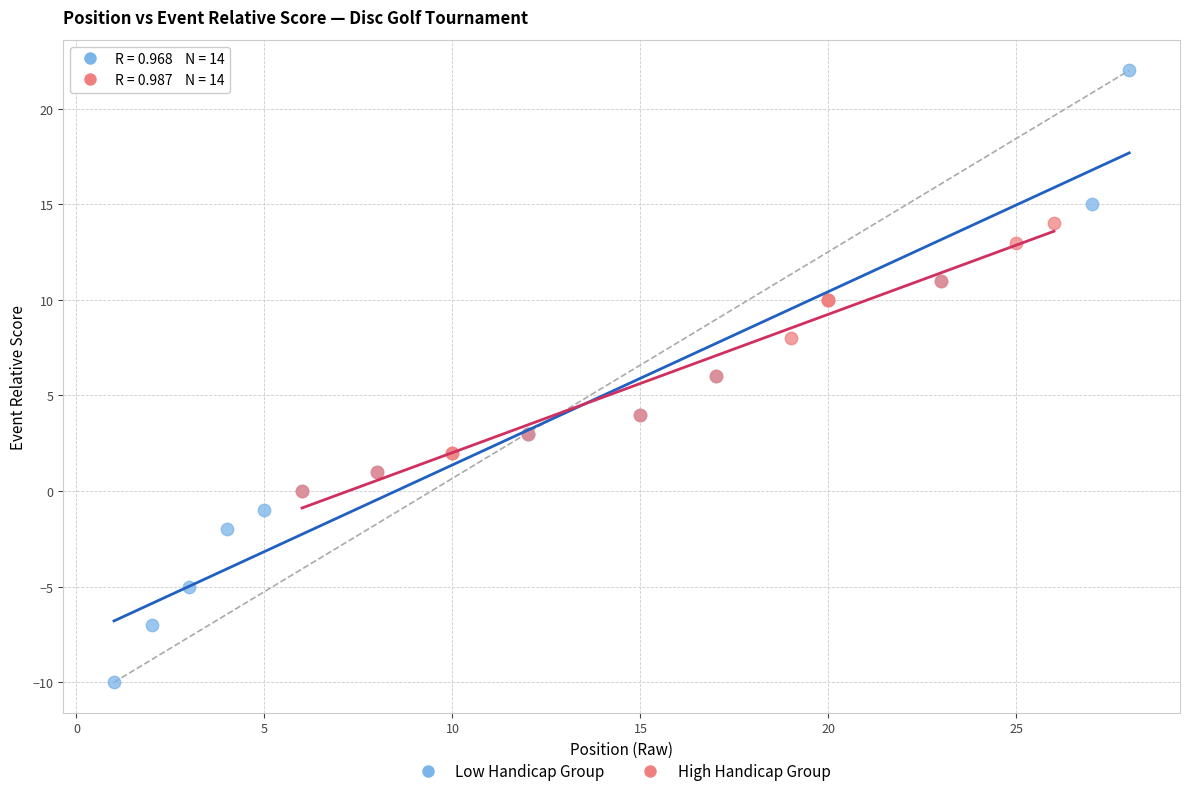

Which series contains the highest Y value?

Low Handicap Group